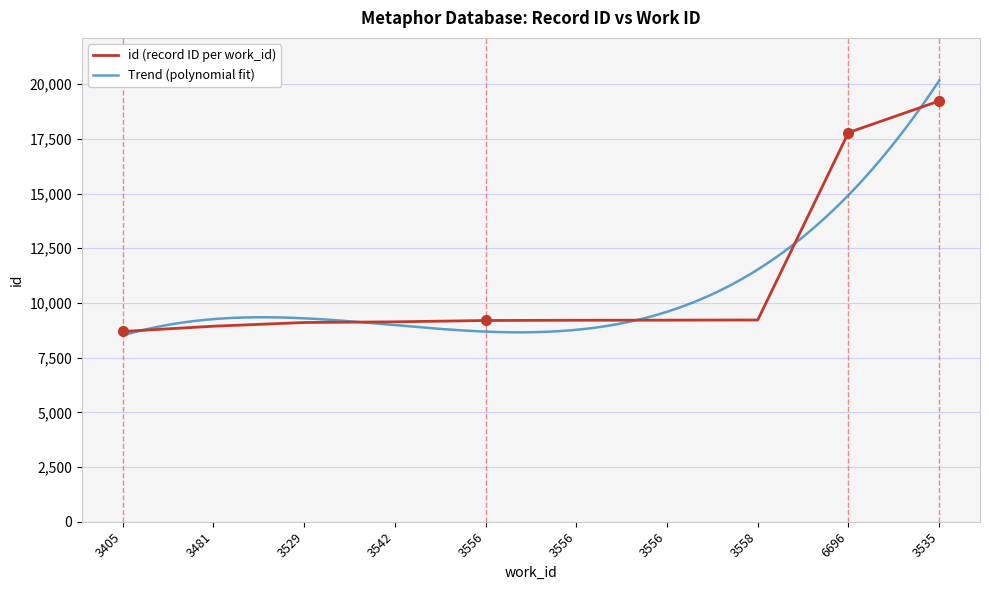

True or false: the data has more than 1 interior local peaks.

False